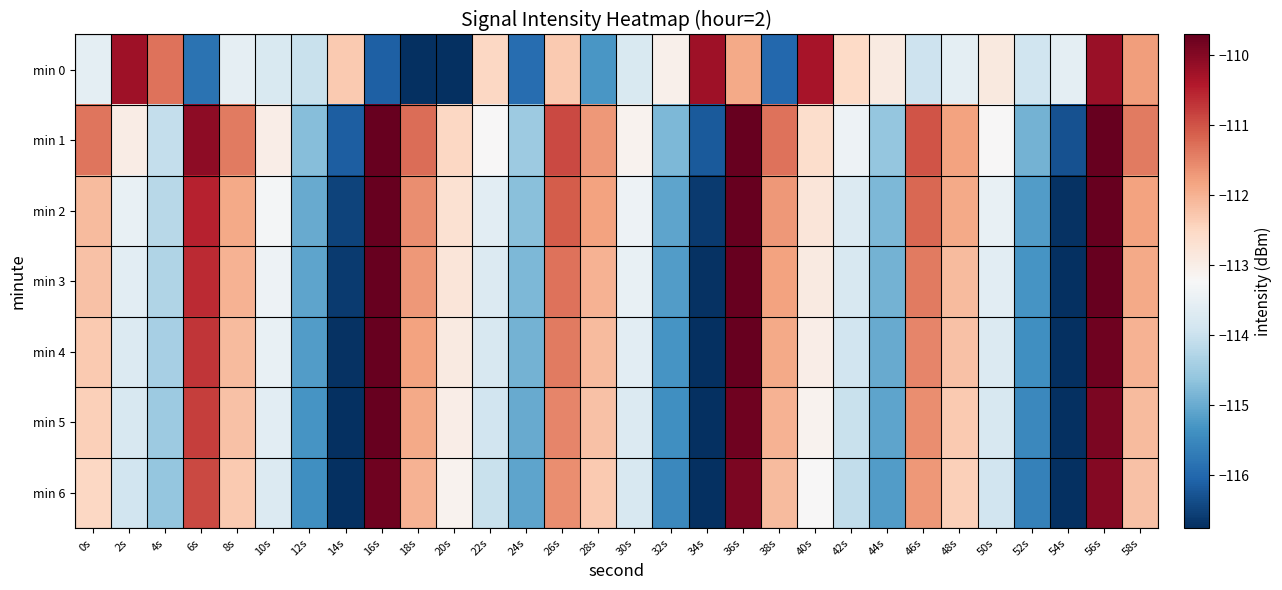

What is the total value across all series at 36s?

-769.5